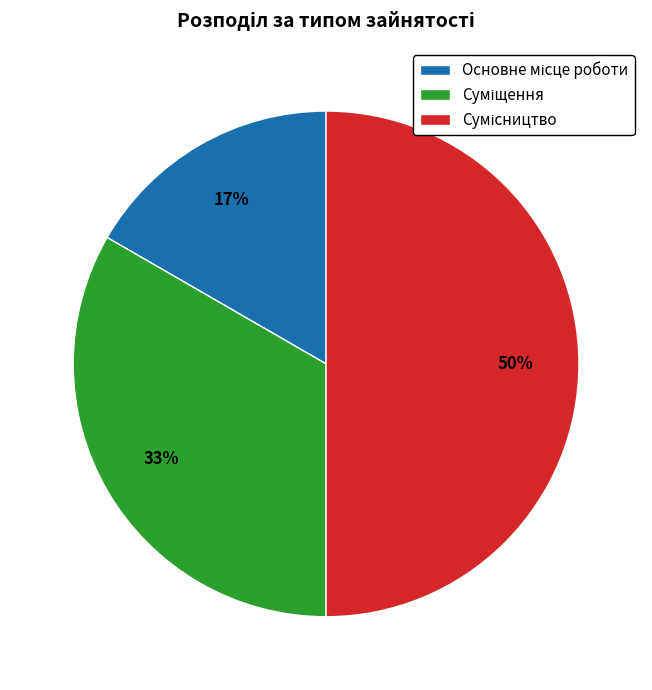

How many segments does this pie chart have?

3